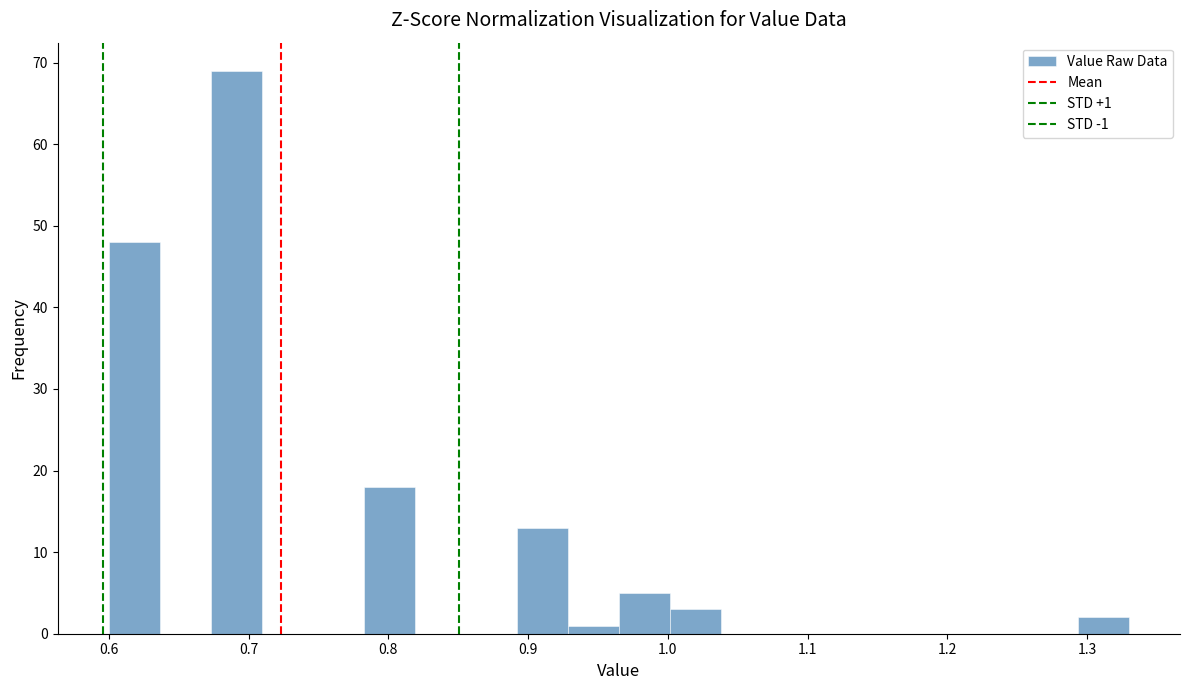

Read against the x-axis, roughly where is the centre of the tallest bar?

0.69